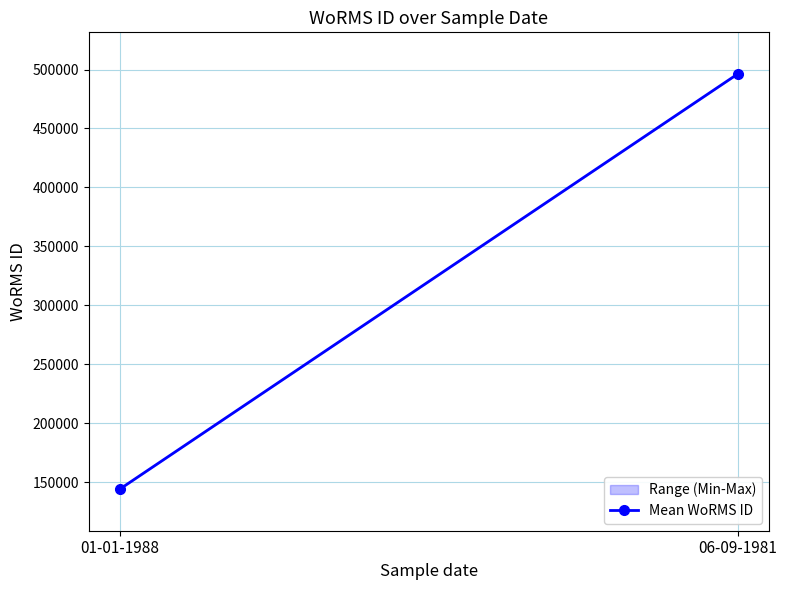

Which has a higher value, 01-01-1988 or 06-09-1981?

06-09-1981